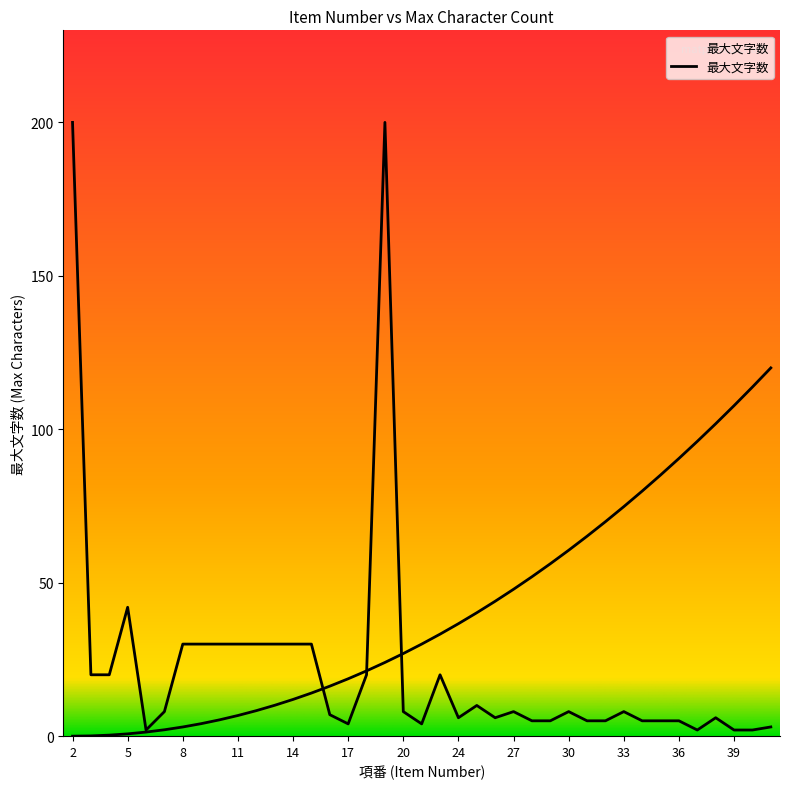

What is the value of the 7th point from the left?

30